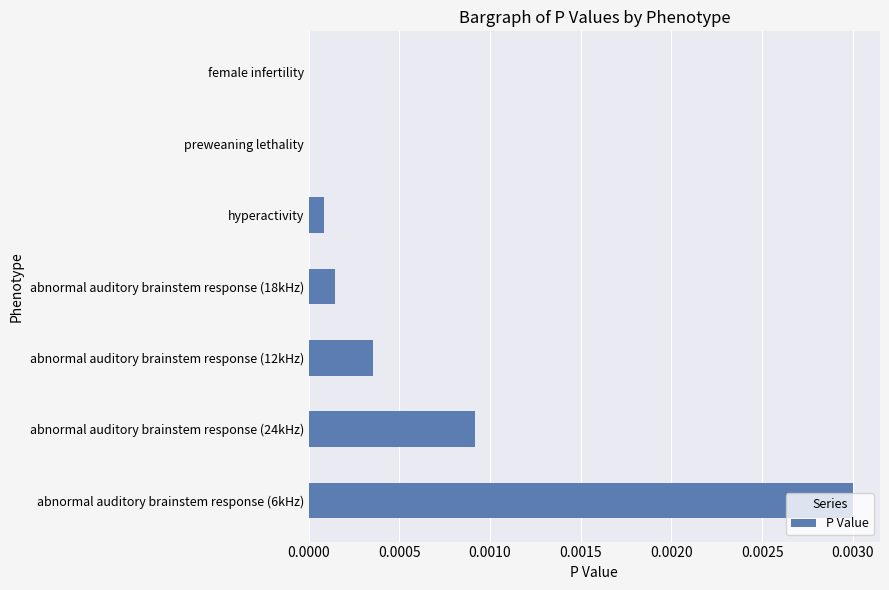

Between preweaning lethality and abnormal auditory brainstem response (18kHz), which is larger?

abnormal auditory brainstem response (18kHz)